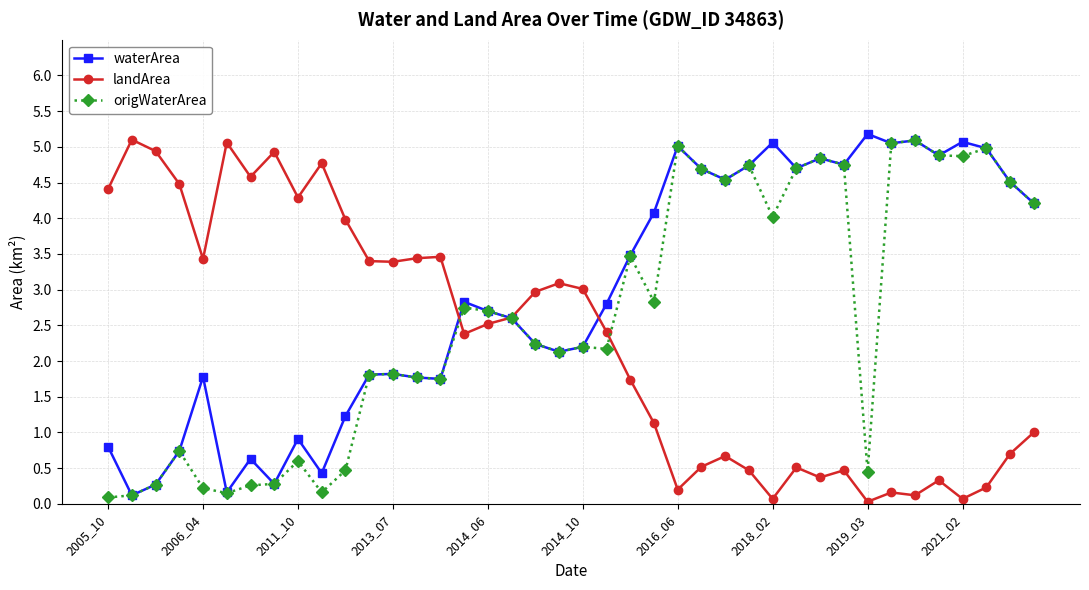

What are all the series names shown in the legend?

waterArea, landArea, origWaterArea